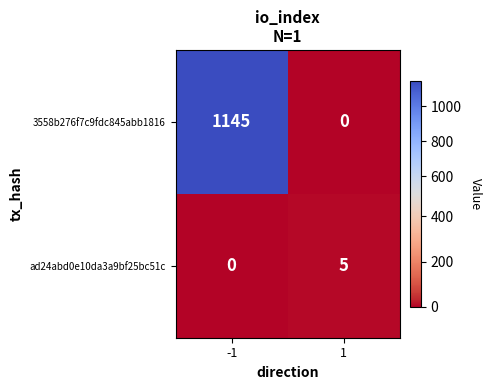

At 1, list the series in order from largest to smallest.

ad24abd0e10da3a9bf25bc51c, 3558b276f7c9fdc845abb1816